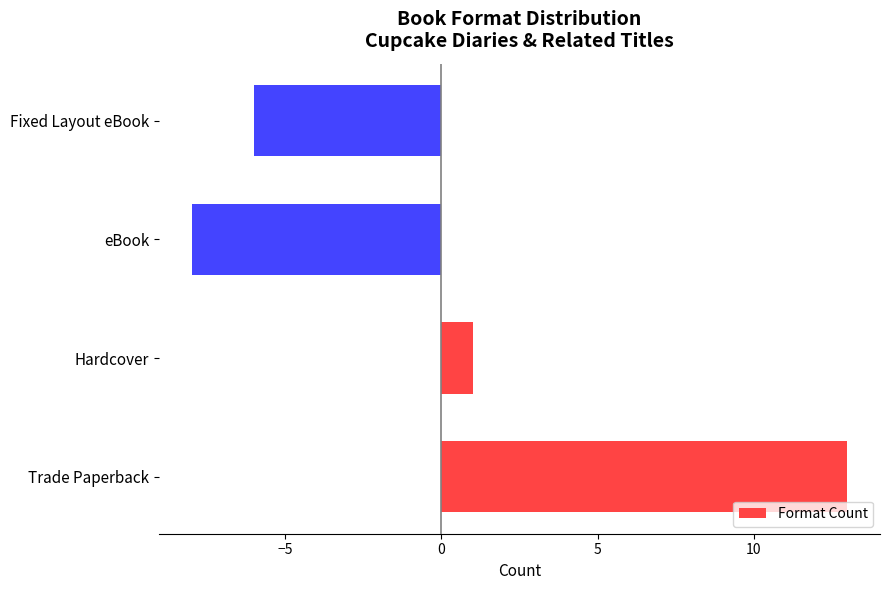

The chart shows a value of -6 at Fixed Layout eBook. True or false?

True